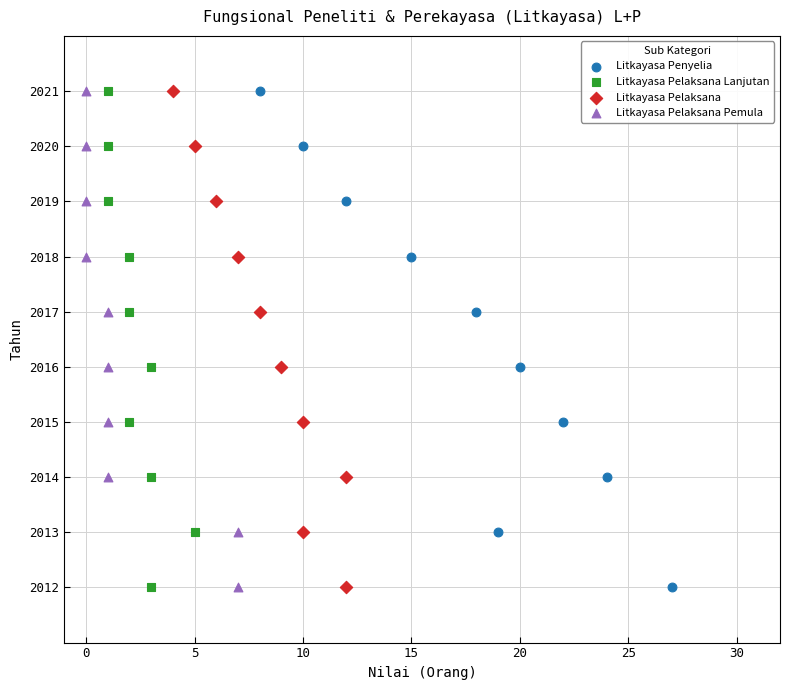

What are all the series names shown in the legend?

Litkayasa Penyelia, Litkayasa Pelaksana Lanjutan, Litkayasa Pelaksana, Litkayasa Pelaksana Pemula